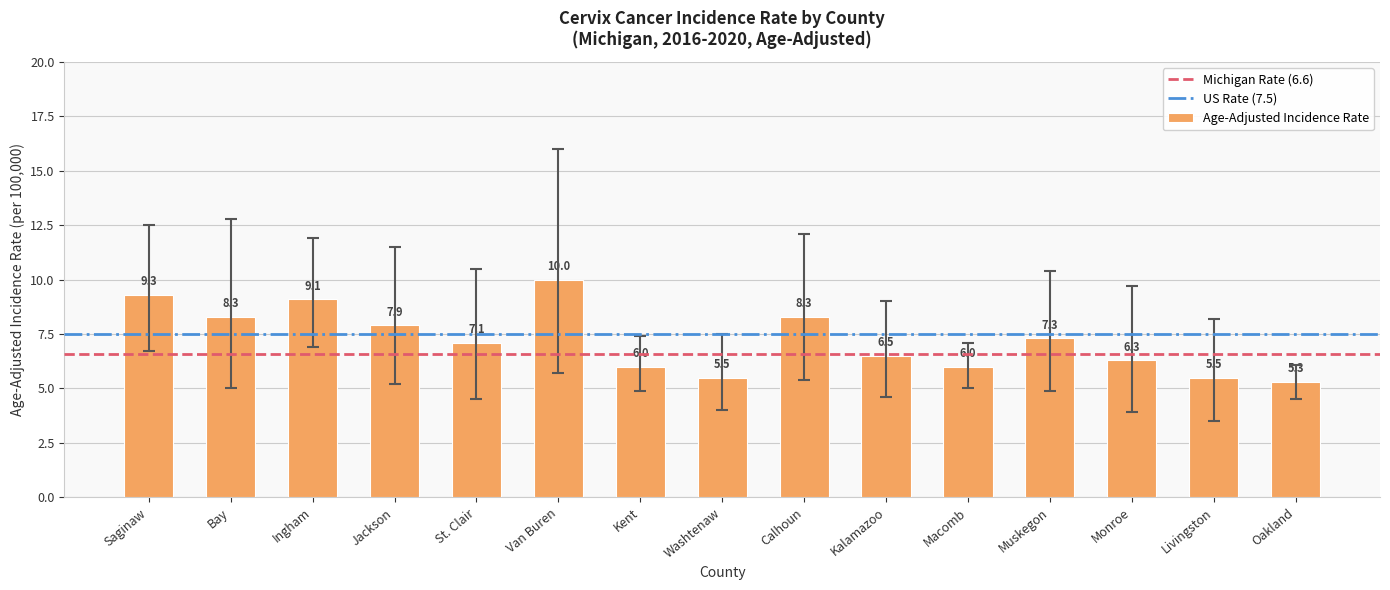

Reading left to right, transcribe all the data shown in this chart.

9.3	8.3	9.1	7.9	7.1	10.0	6.0	5.5	8.3	6.5	6.0	7.3	6.3	5.5	5.3